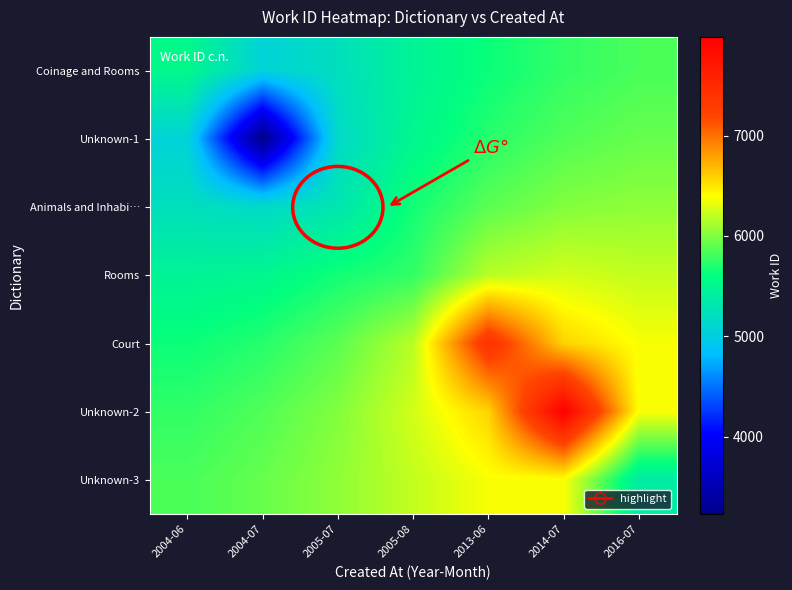

List the series in order of their peak value, highest first.

Unknown-2, Court, Unknown-3, Rooms, Animals and Inhabi…, Unknown-1, Coinage and Rooms